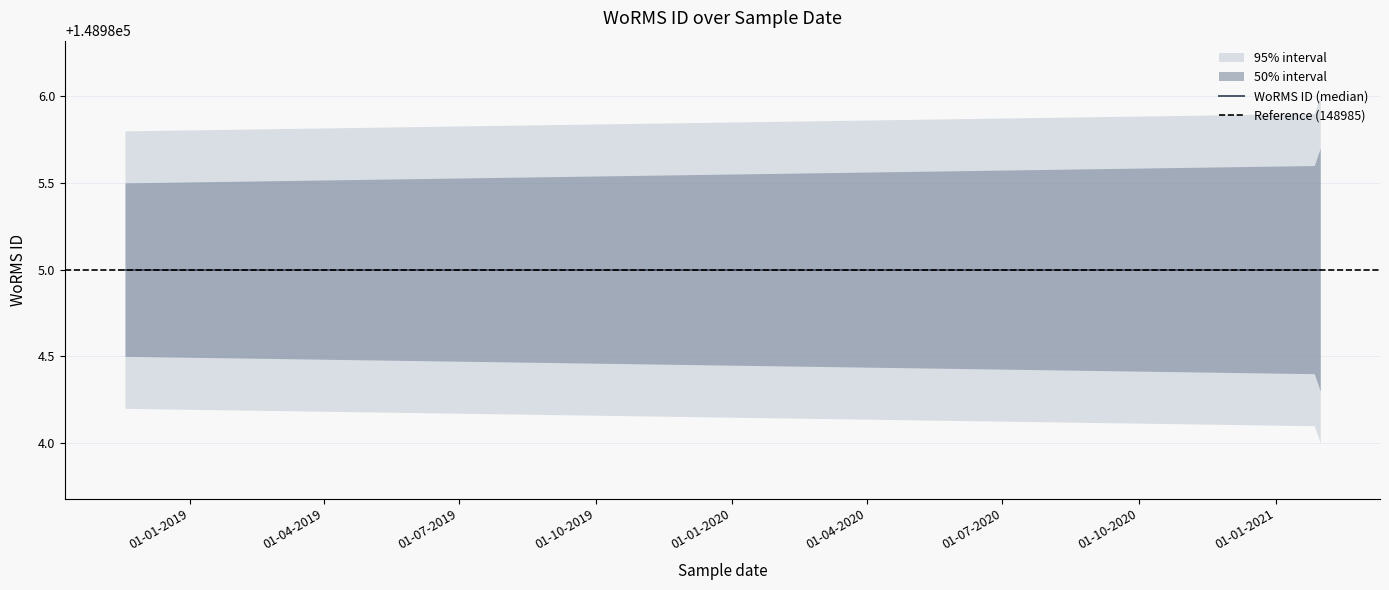

At which category does the chart reach its minimum across all series?

31-01-2021